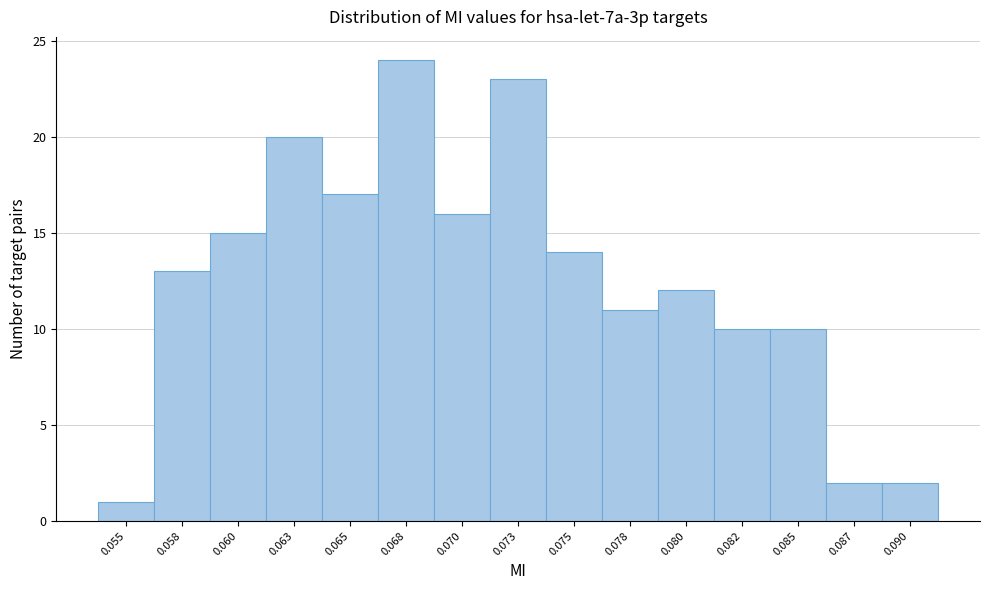

Reading left to right, transcribe all the data shown in this chart.

1	13	15	20	17	24	16	23	14	11	12	10	10	2	2